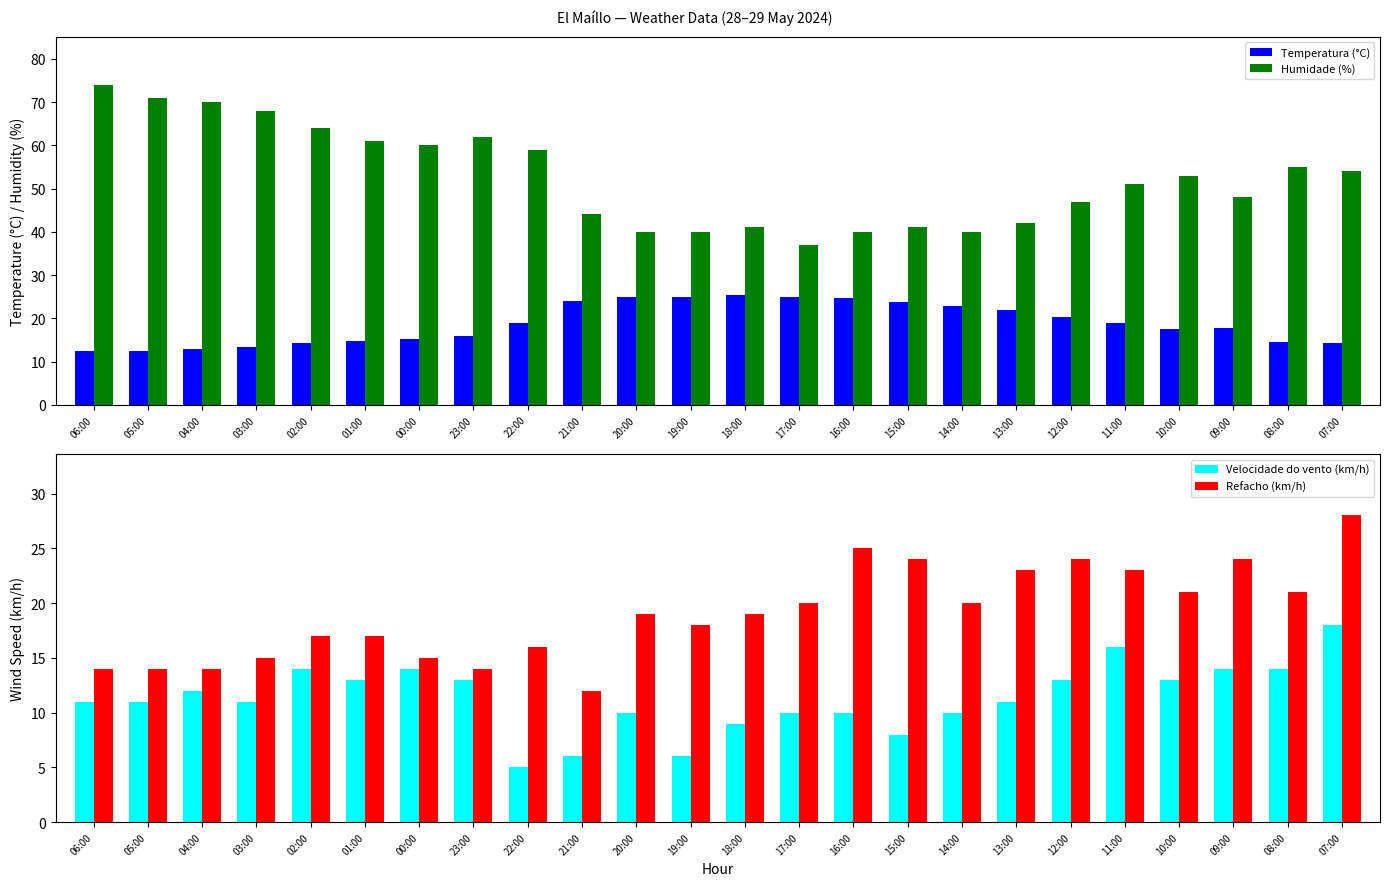

The value of Velocidade do vento (km/h) at 12:00 is 13.0. True or false?

True